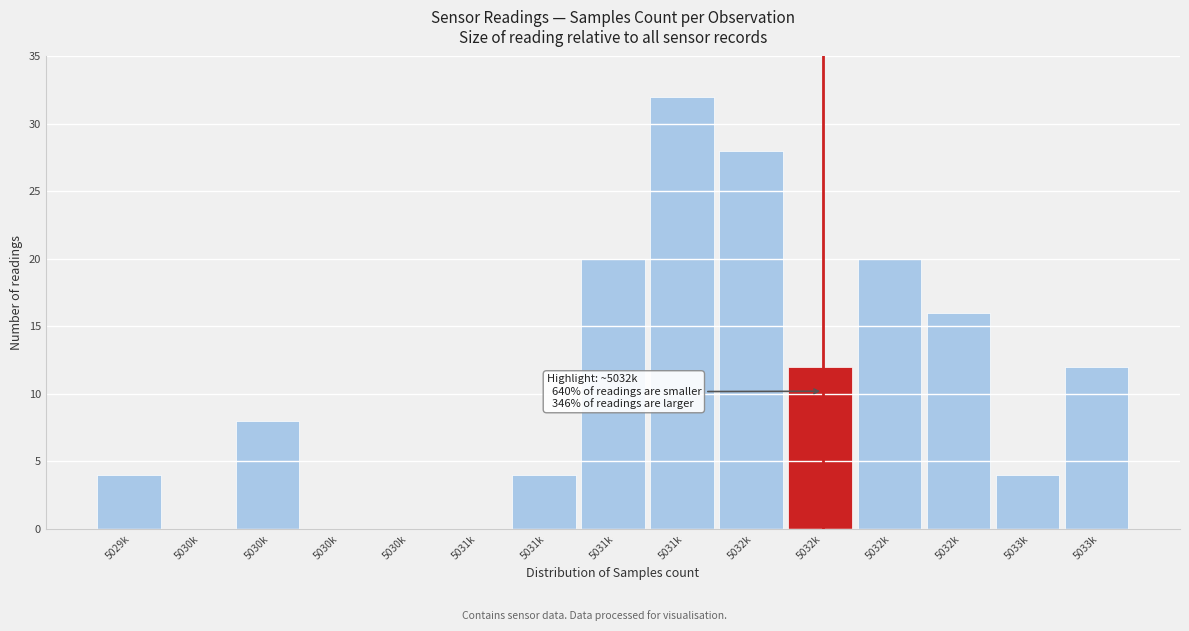

How many distinct data groups are displayed?

1